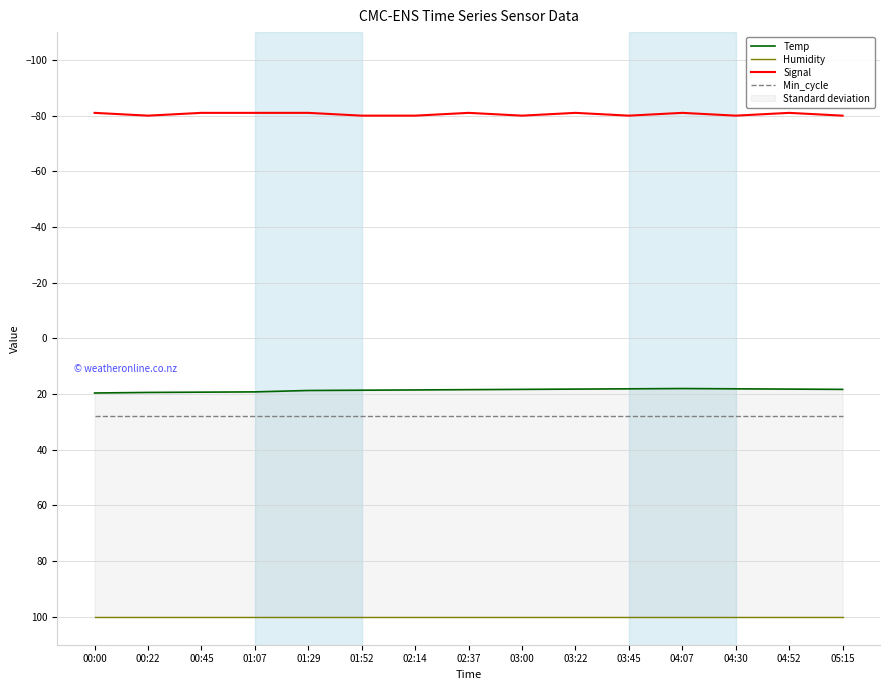

Is it true that Humidity equals 48.4 at 03:45?

False